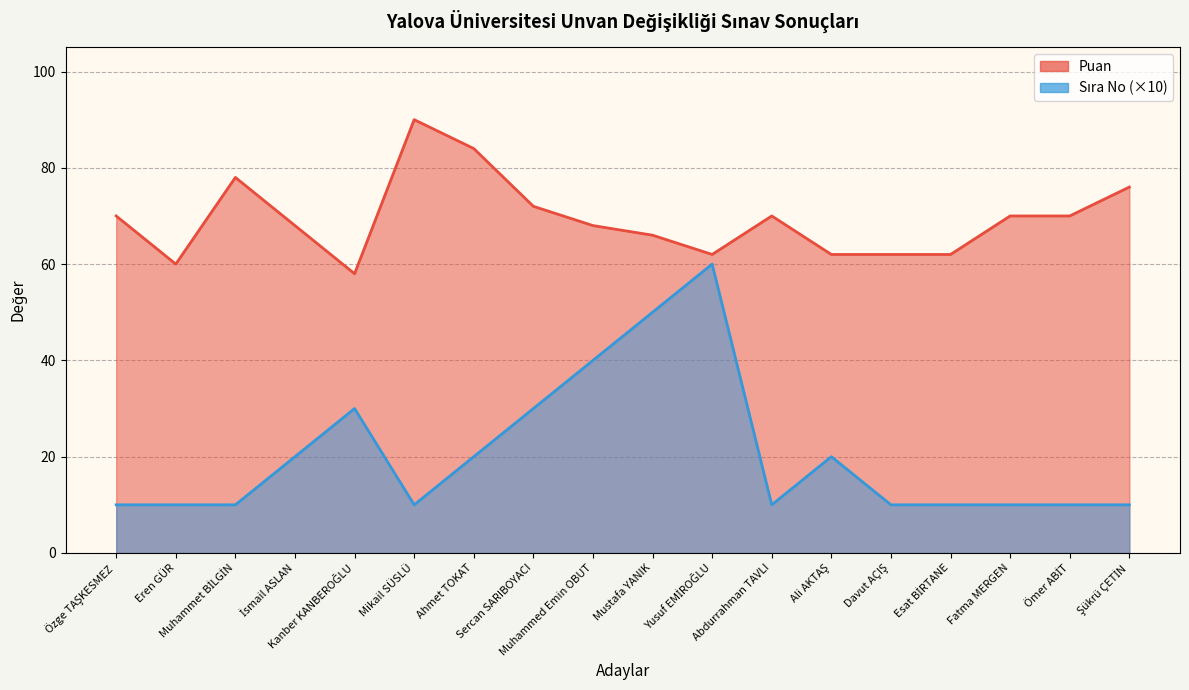

What is the total value across all series at Ahmet TOKAT?

104